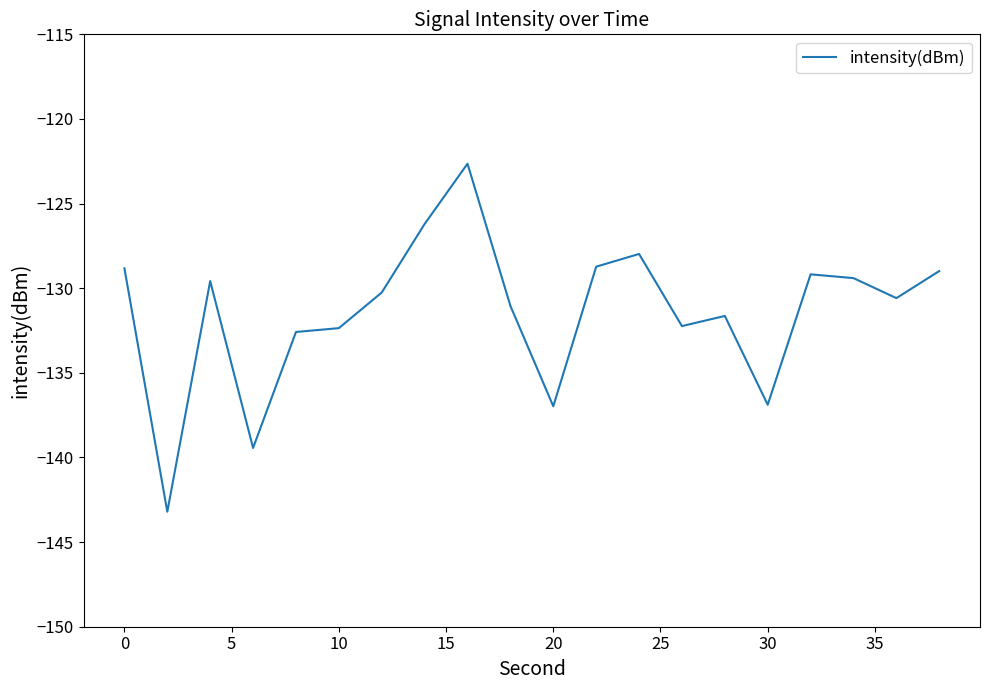

How many values are below -130?

11